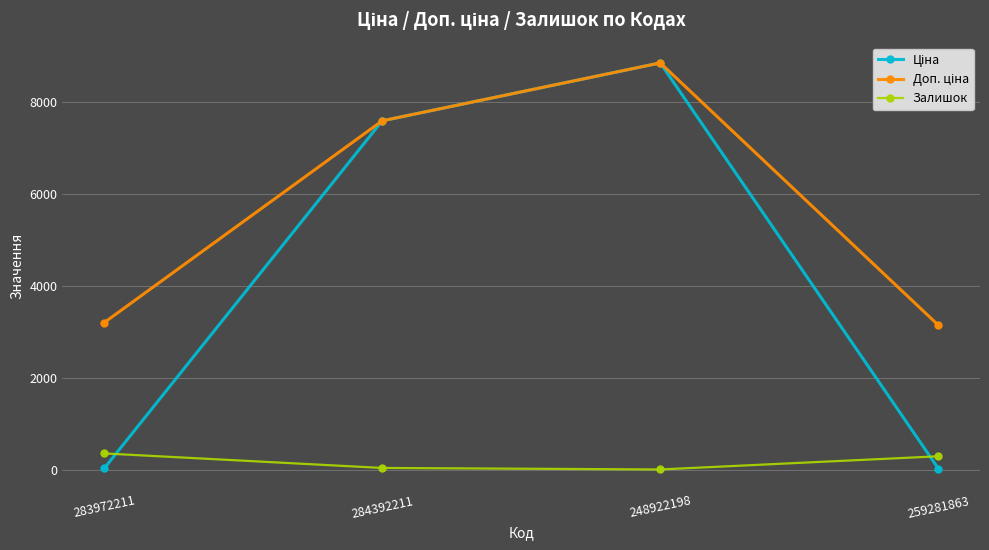

True or false: Залишок has more than 2 points higher than both neighbors.

False